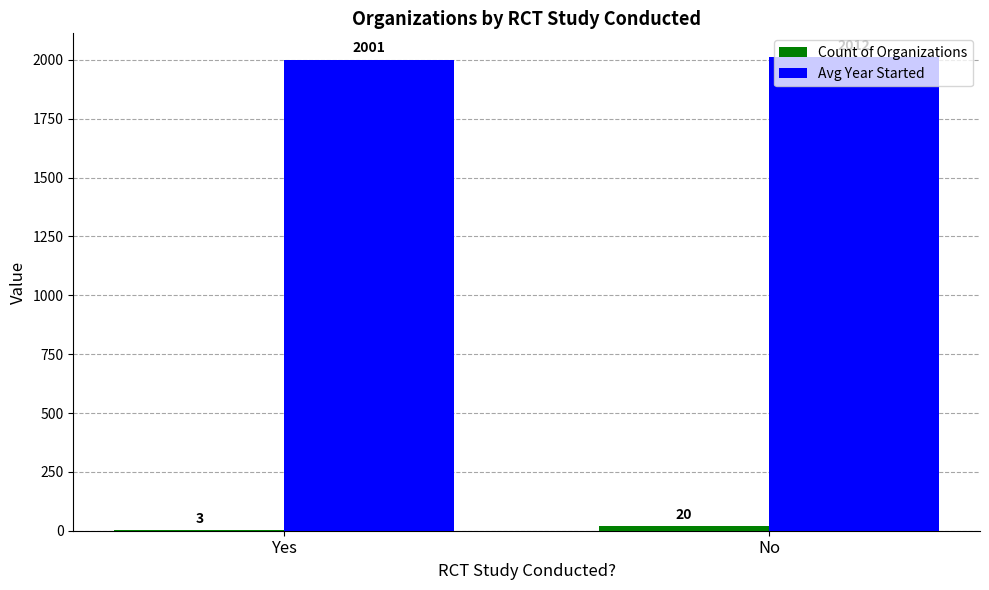

Count the number of data series in this chart.

2